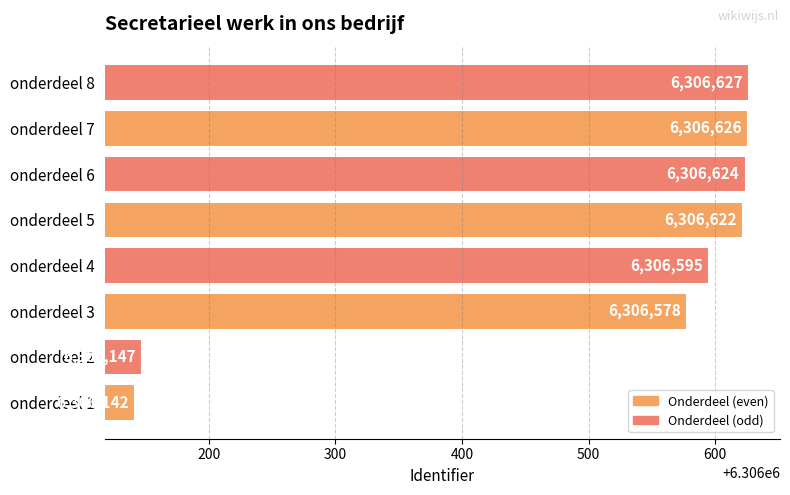

Which has a higher value, onderdeel 5 or onderdeel 6?

onderdeel 6